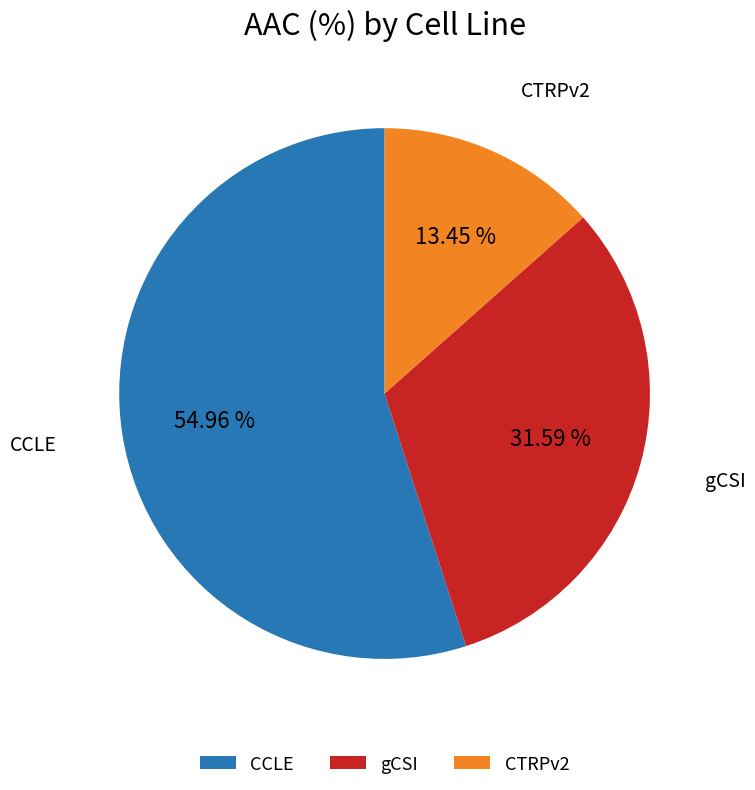

Approximately how many times larger is the value at gCSI compared to CTRPv2?

2.3